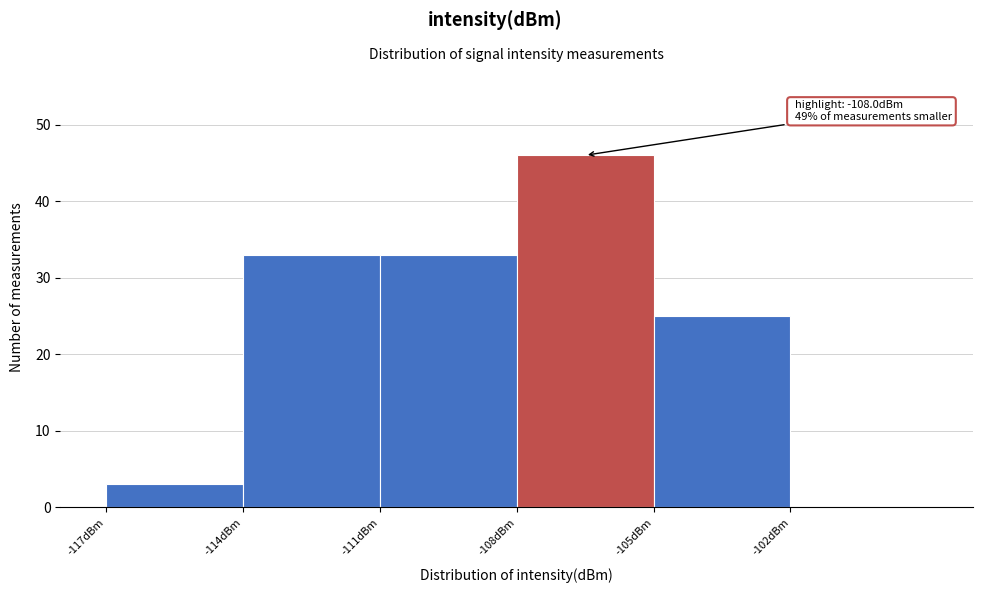

Which range on the x-axis has the tallest bar?

-108 to -105